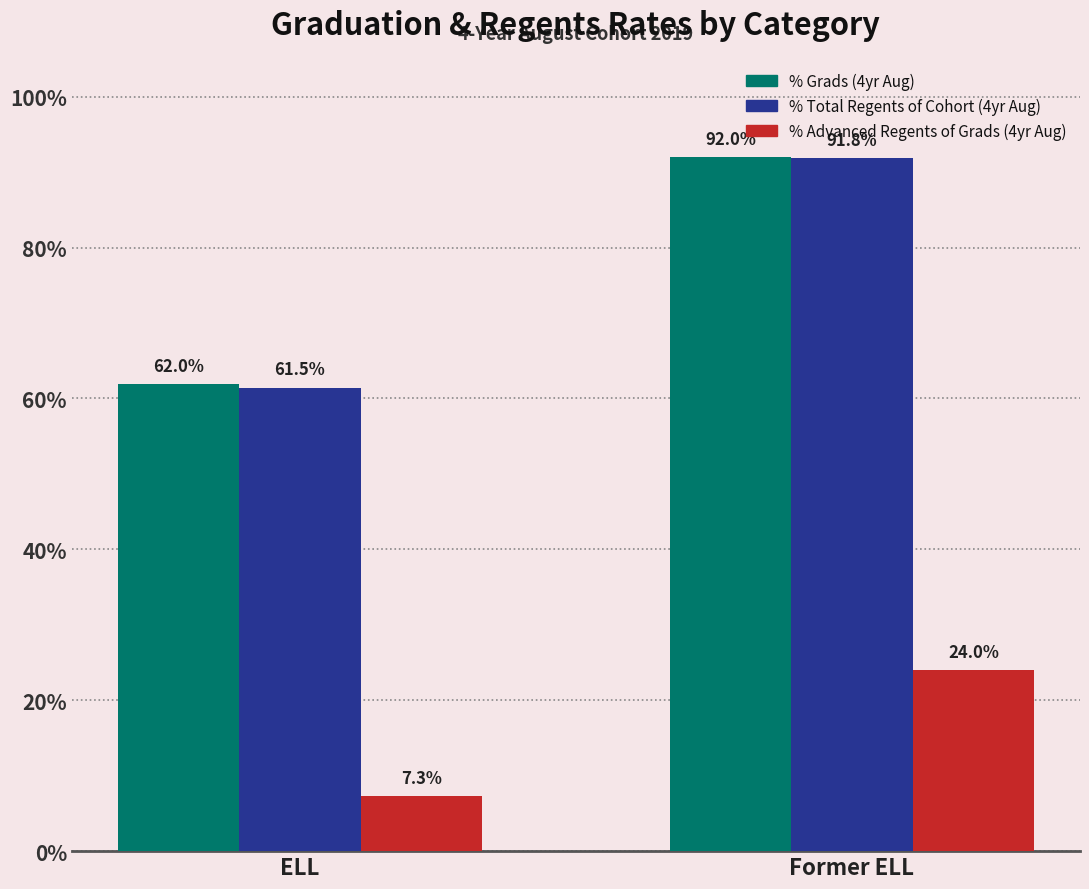

What is the difference between the maximum and minimum values in the % Total Regents of Cohort (4yr Aug) series?

30.4